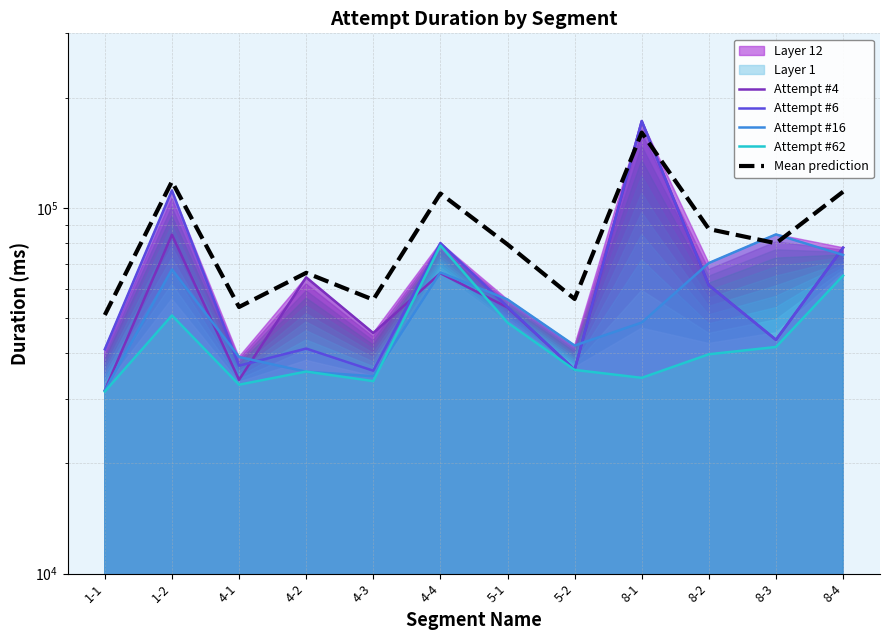

What is the average value of the Mean prediction series?

85744.0